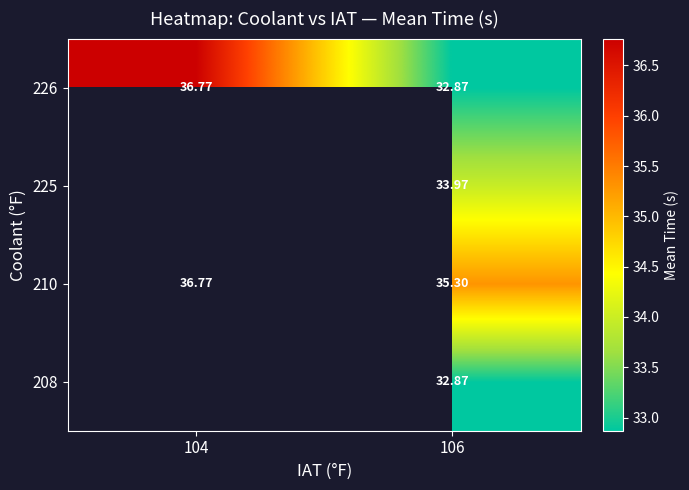

Is the value of 225 at 104 greater than the value of 208 at 104?

No